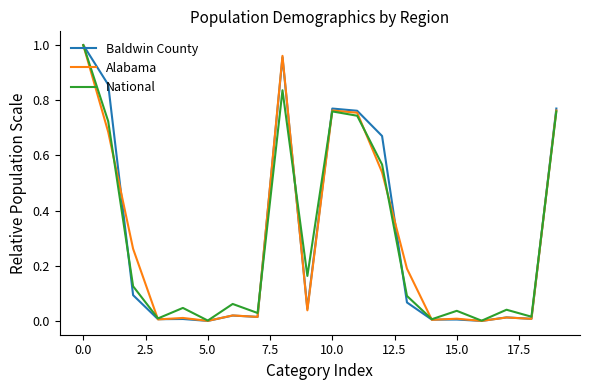

Reading left to right, what are all the values shown in this chart?

Baldwin County: 1.0	0.9	0.1	0.0	0.0	0.0	0.0	0.0	1.0	0.0	0.8	0.8	0.7	0.1	0.0	0.0	0.0	0.0	0.0	0.8
Alabama: 1.0	0.7	0.3	0.0	0.0	0.0	0.0	0.0	1.0	0.0	0.8	0.8	0.5	0.2	0.0	0.0	0.0	0.0	0.0	0.8
National: 1.0	0.7	0.1	0.0	0.0	0.0	0.1	0.0	0.8	0.2	0.8	0.7	0.6	0.1	0.0	0.0	0.0	0.0	0.0	0.8